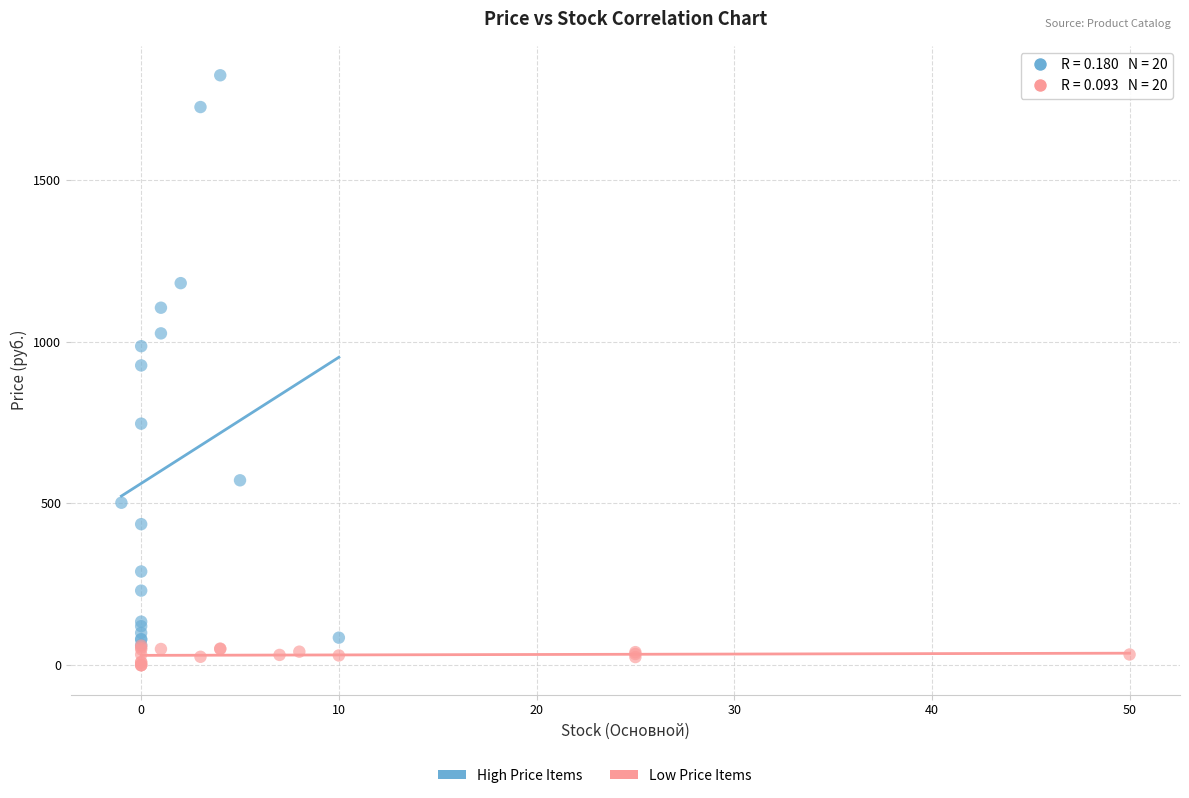

Which series contains the highest Y value?

High Price Items